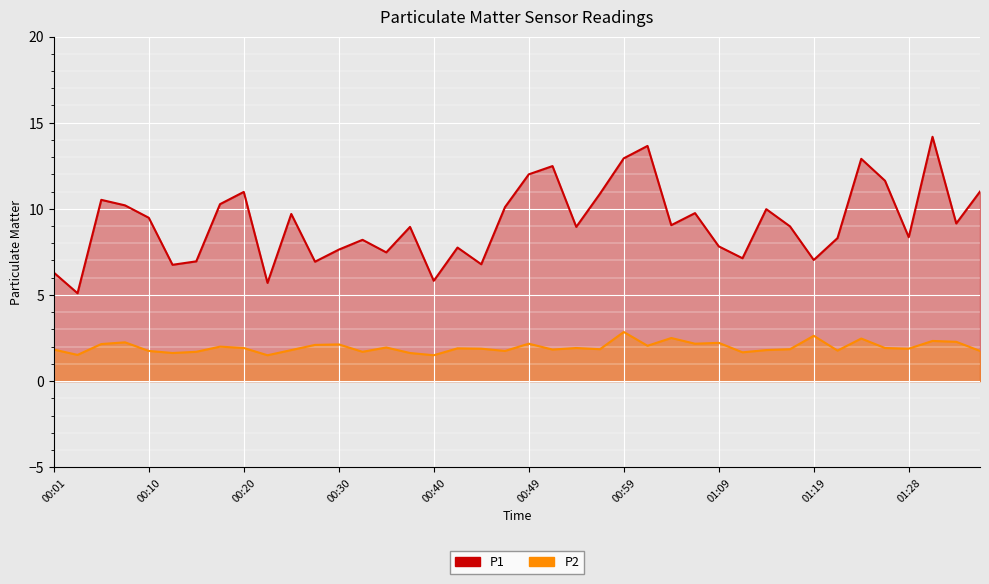

True or false: P1 and P2 cross at least once.

False